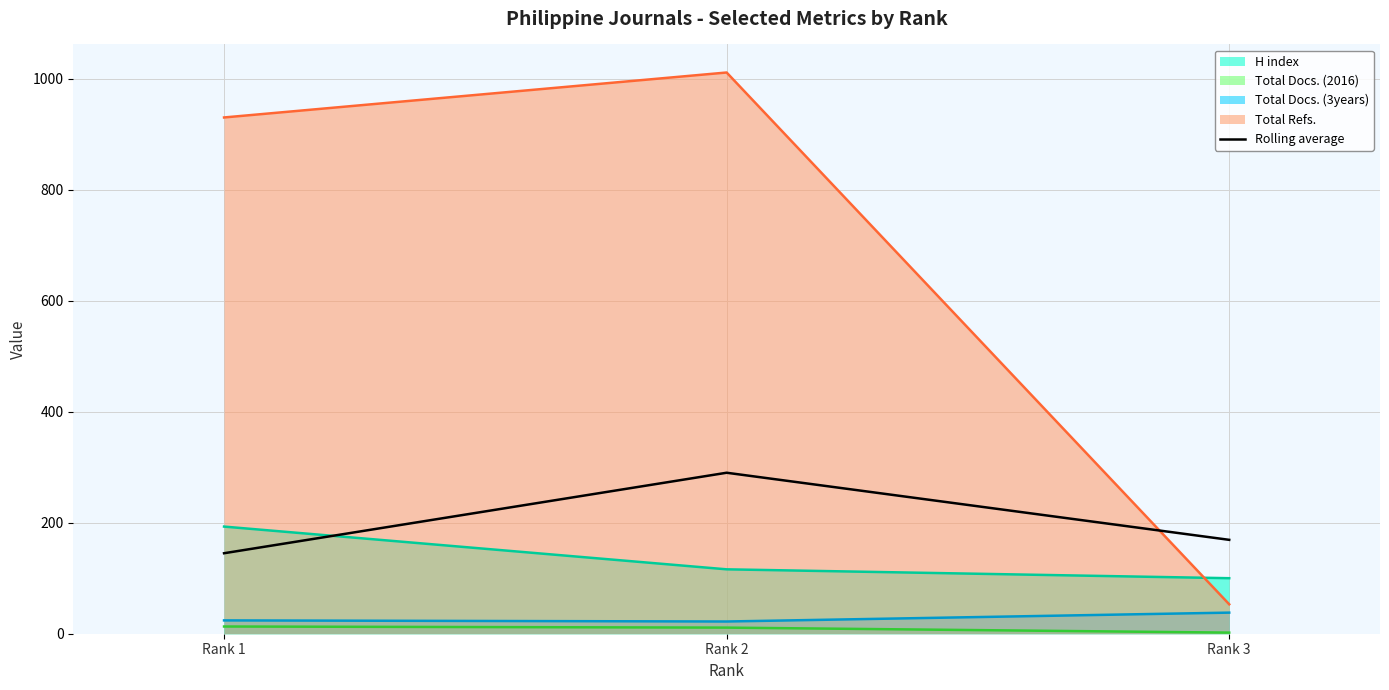

At which label is Total Refs. closest to 532?

Rank 1